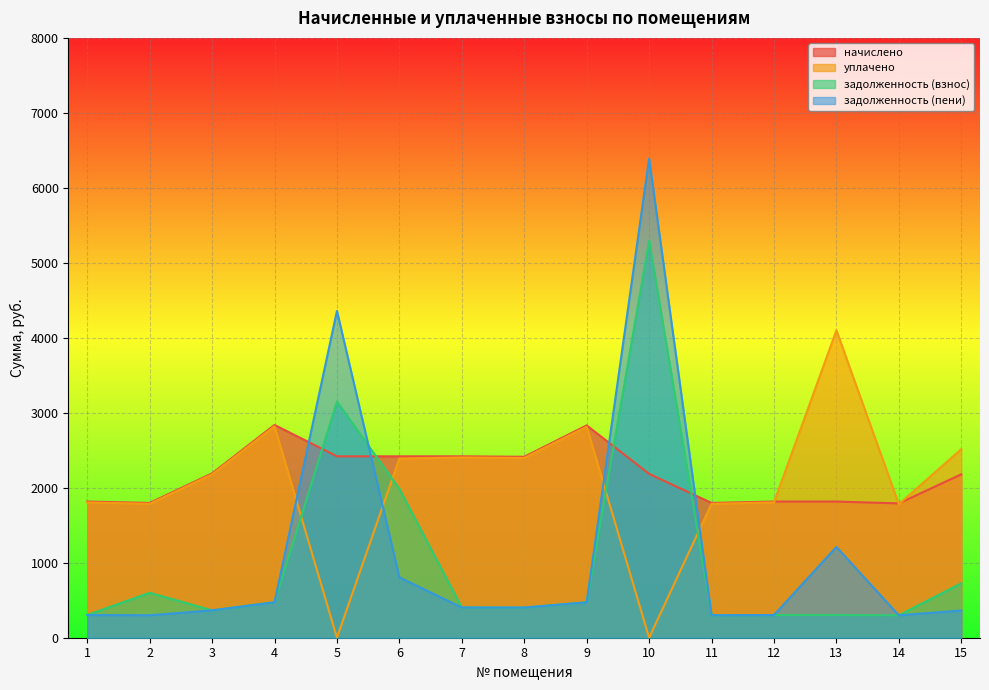

How many data points in задолженность (пени) are above 402?

8